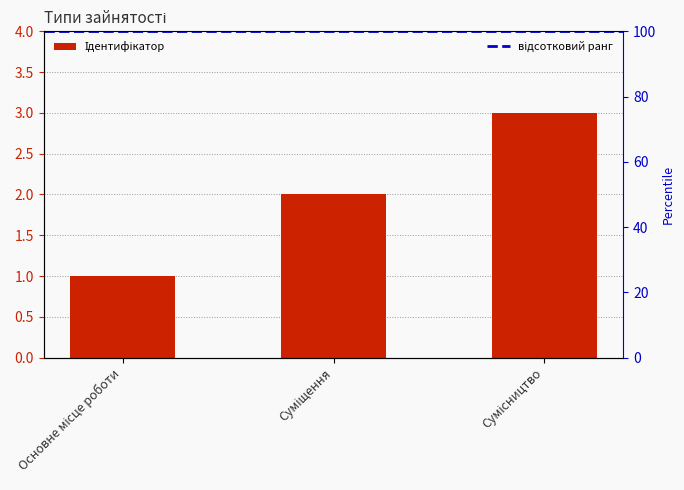

What is the sum of all values?

6